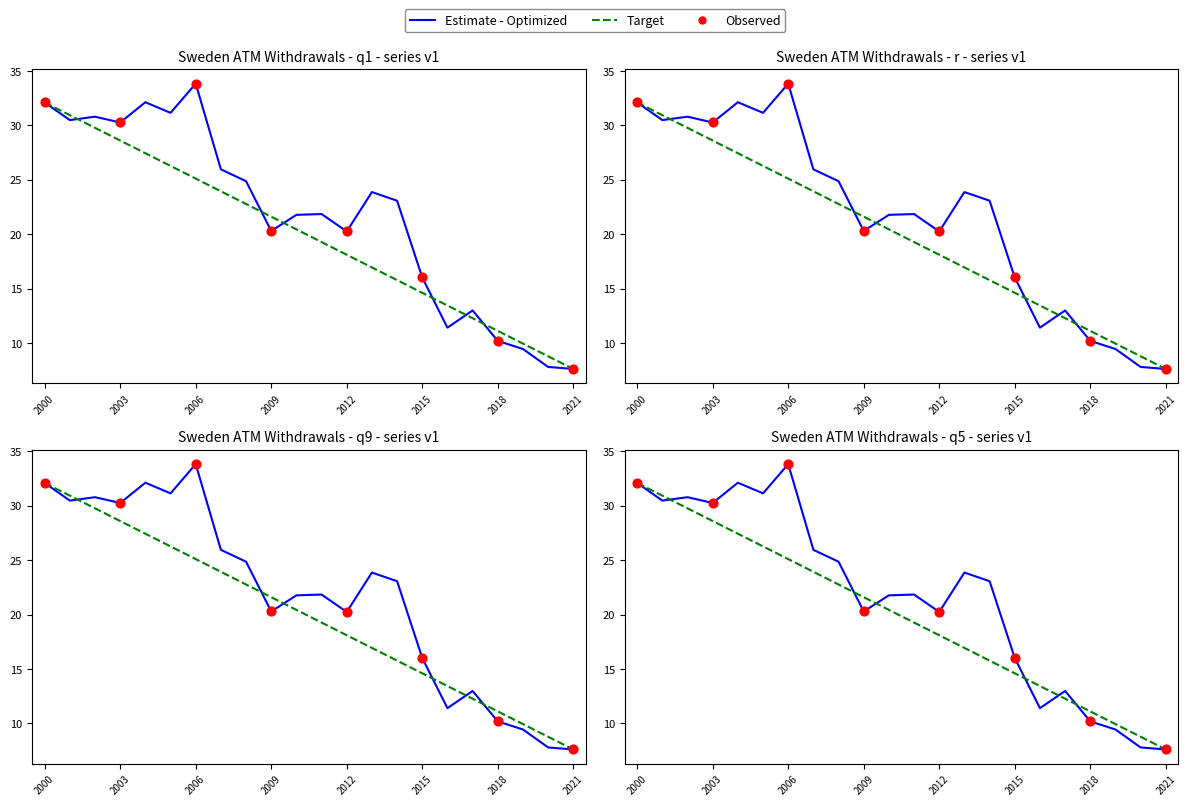

Approximately how many times larger is the value at 2014 compared to 2001?

0.8